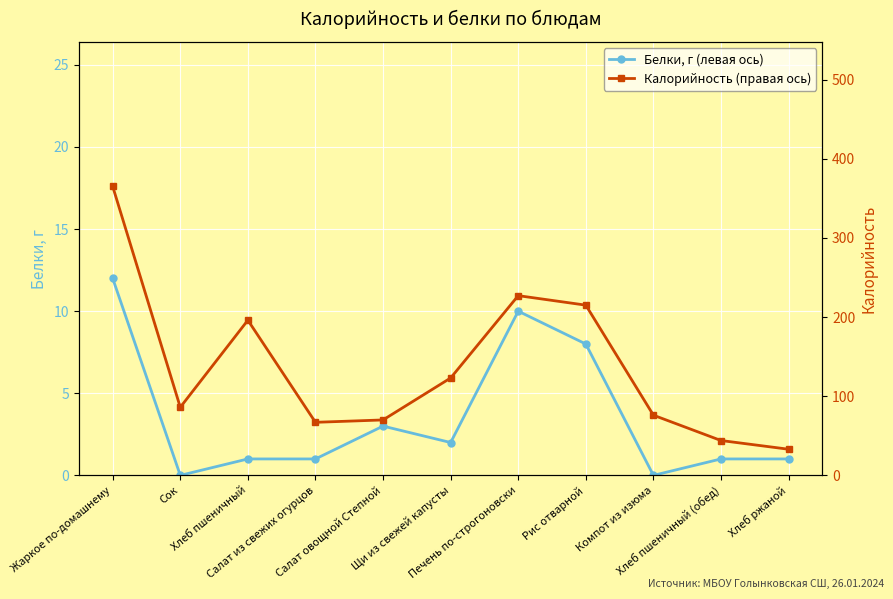

List the series in order of their peak value, highest first.

Калорийность (правая ось), Белки, г (левая ось)